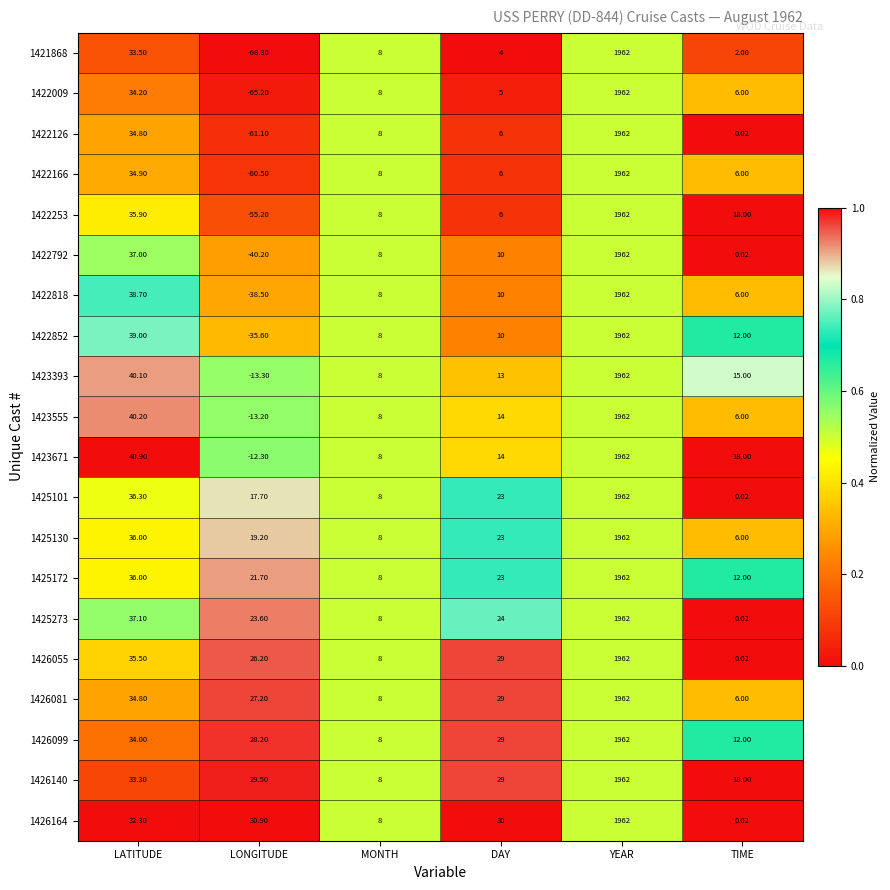

At LONGITUDE, list the series in order from smallest to largest.

1421868, 1422009, 1422126, 1422166, 1422253, 1422792, 1422818, 1422852, 1423393, 1423555, 1423671, 1425101, 1425130, 1425172, 1425273, 1426055, 1426081, 1426099, 1426140, 1426164